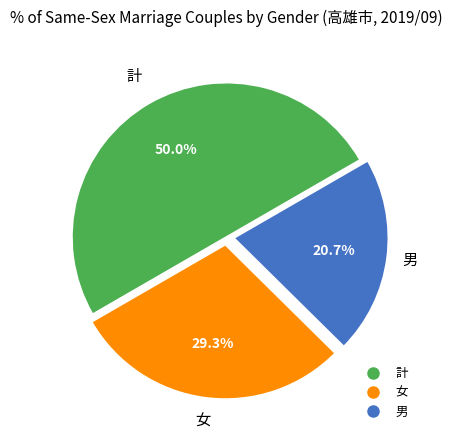

How many slices are in this pie chart?

3